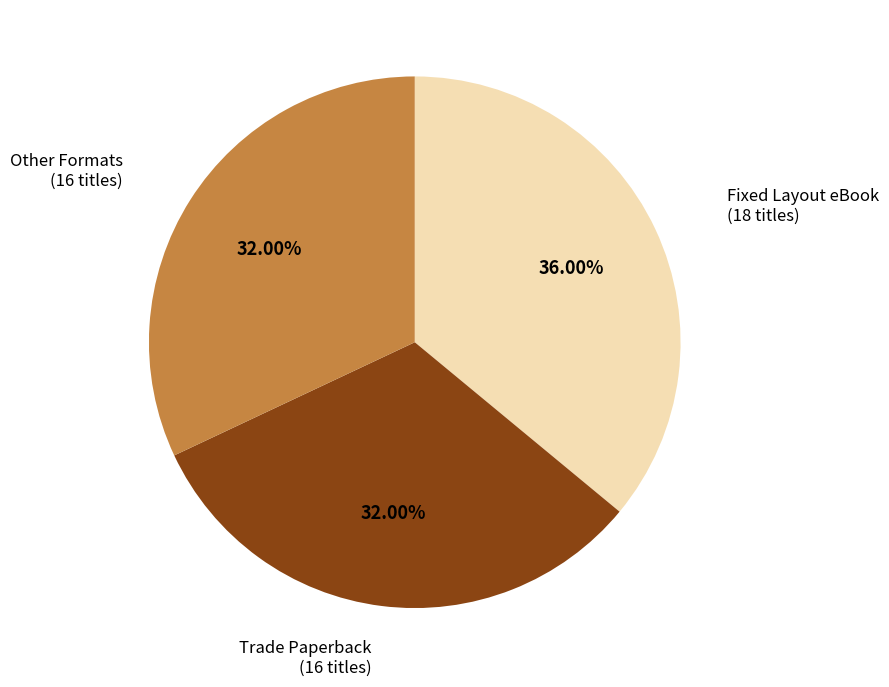

Is there any slice that represents more than half of the pie?

No